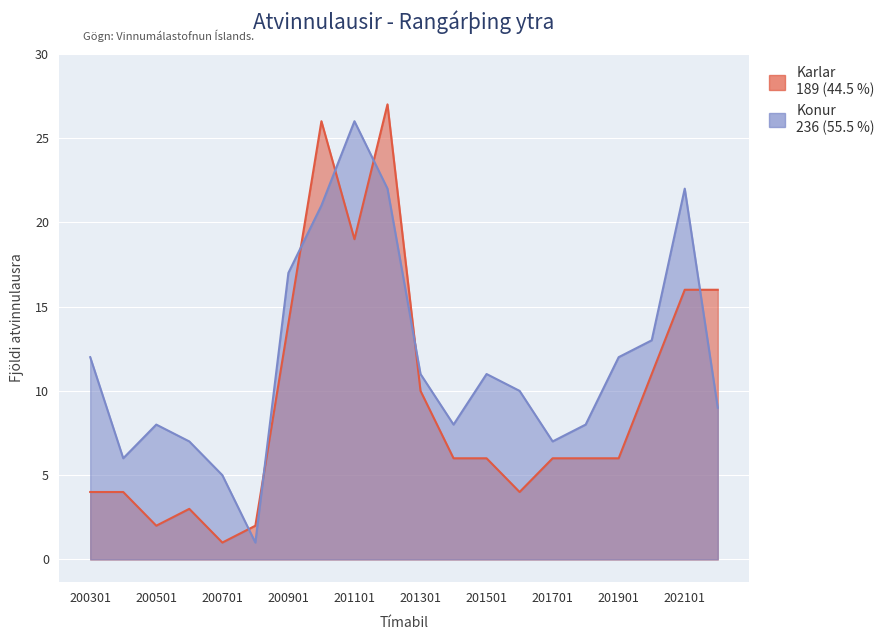

Reading left to right, what are all the values shown in this chart?

Karlar: 4	4	2	3	1	2	14	26	19	27	10	6	6	4	6	6	6	11	16	16
Konur: 12	6	8	7	5	1	17	21	26	22	11	8	11	10	7	8	12	13	22	9